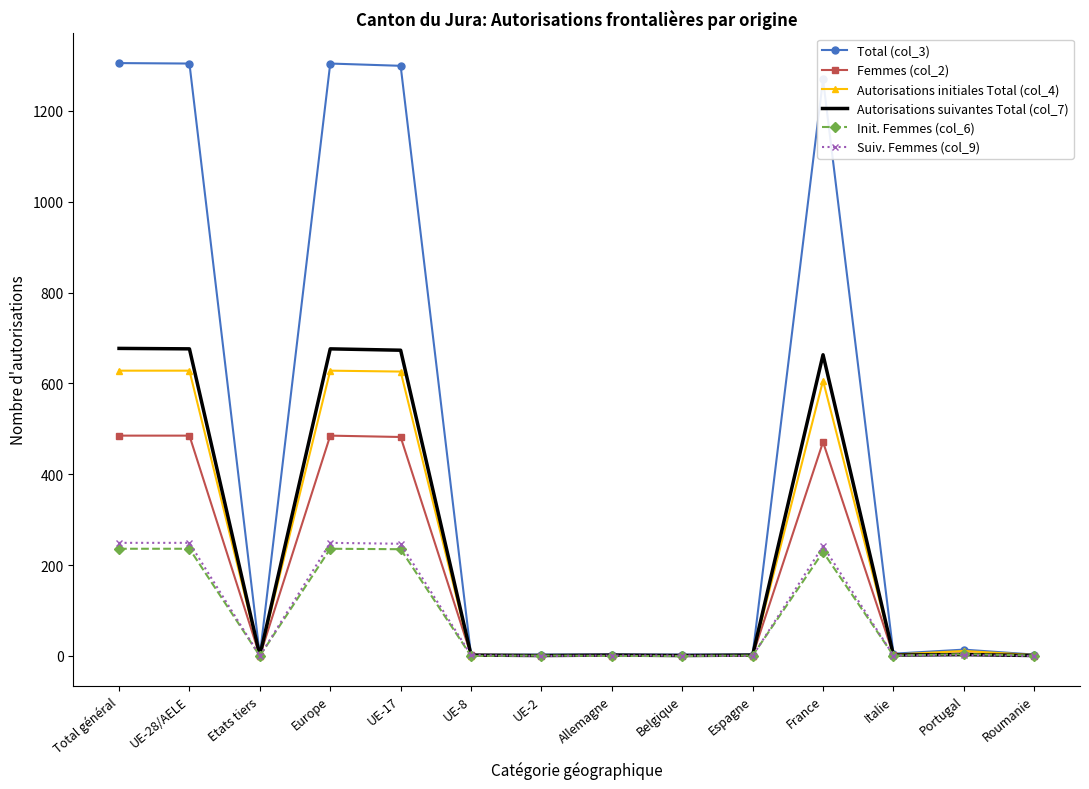

What is the difference between the maximum and minimum values in the Autorisations suivantes Total (col_7) series?

676